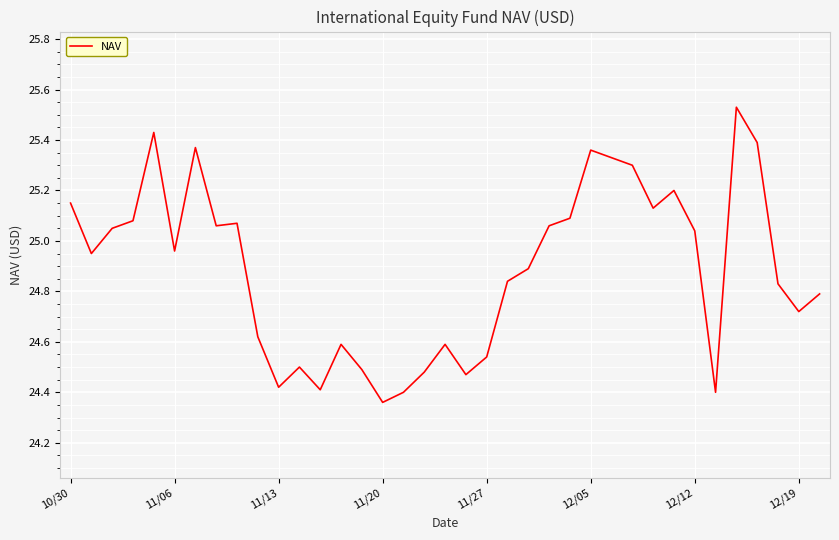

What is the difference between the maximum and minimum values?

1.2